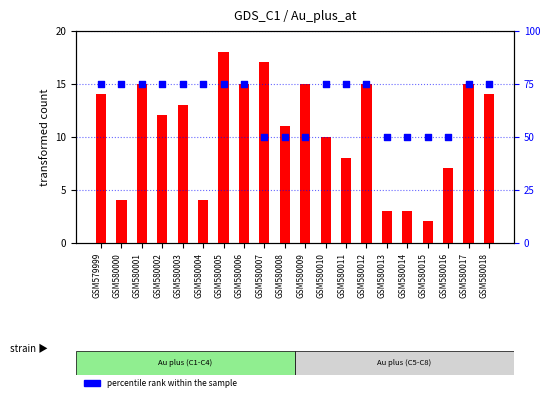

Which series contains the lowest Y value?

transformed count